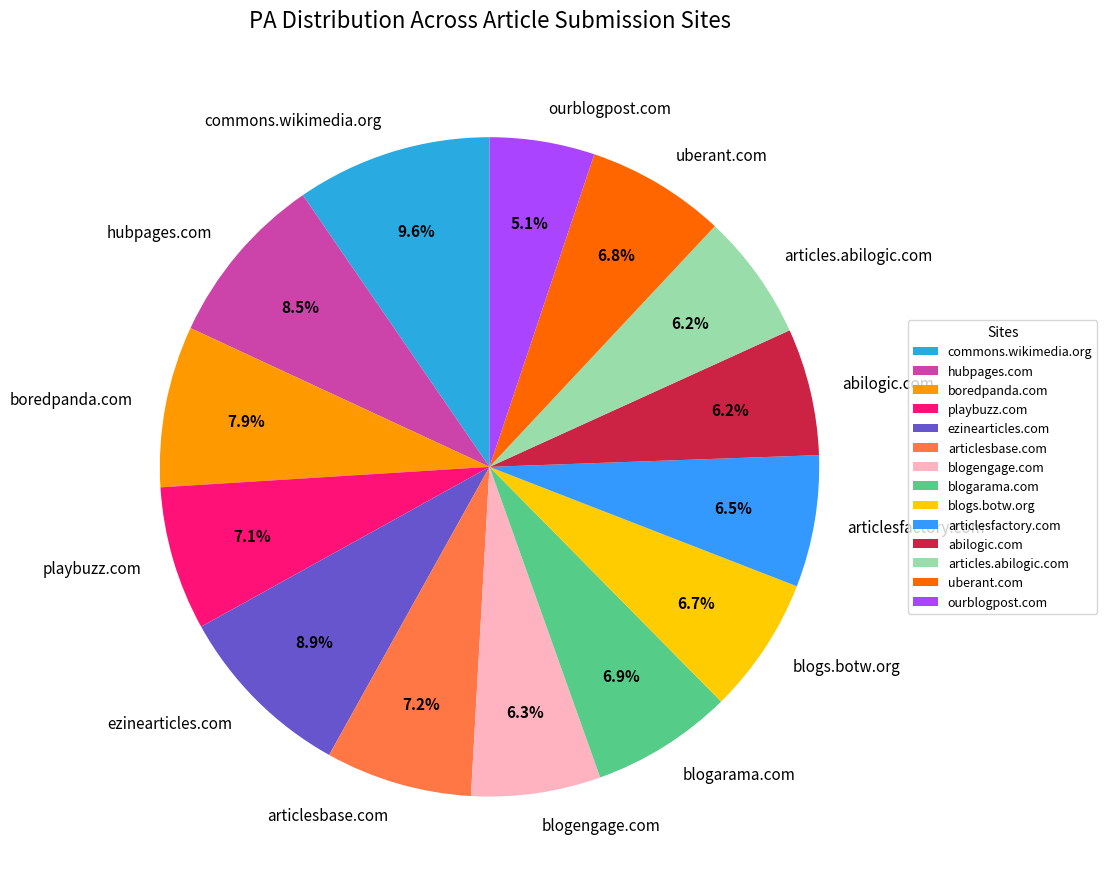

Is it true that ezinearticles.com is 9% of the pie?

True